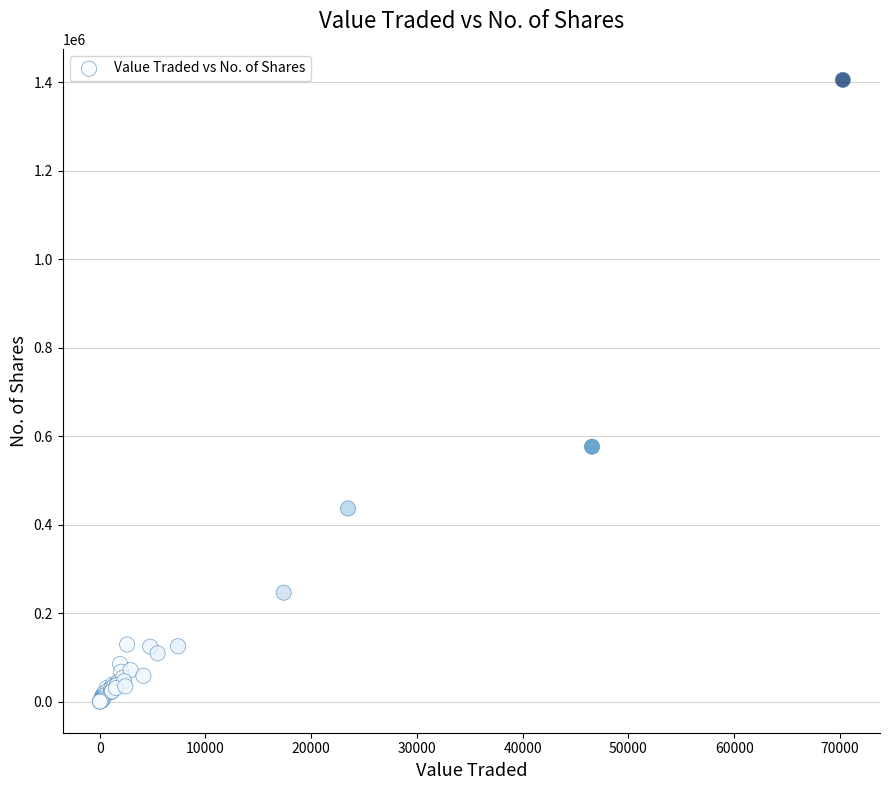

What Y value in the scatter plot is closest to 702778?

576389